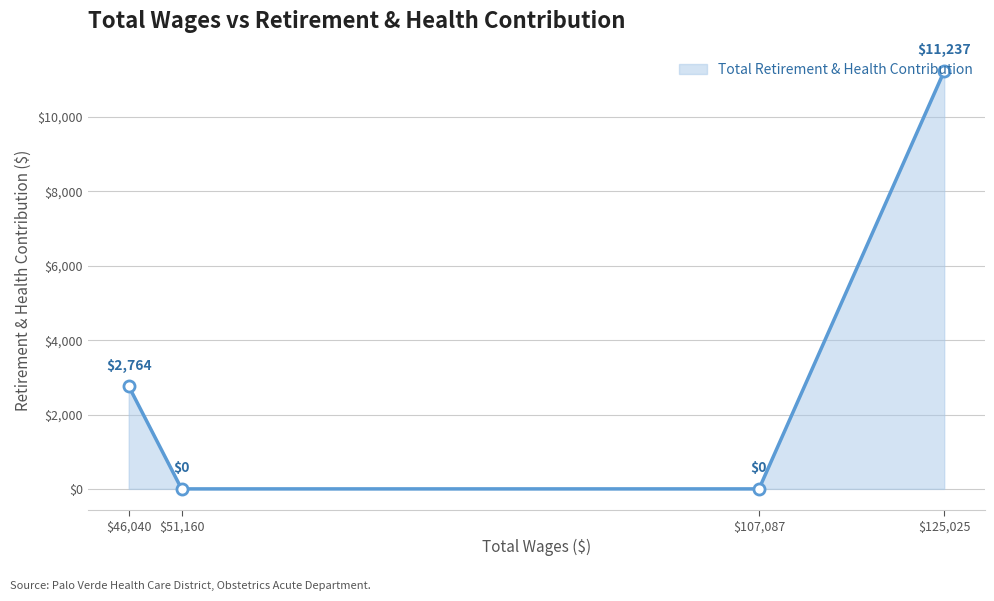

What position from the left is $107,087?

3